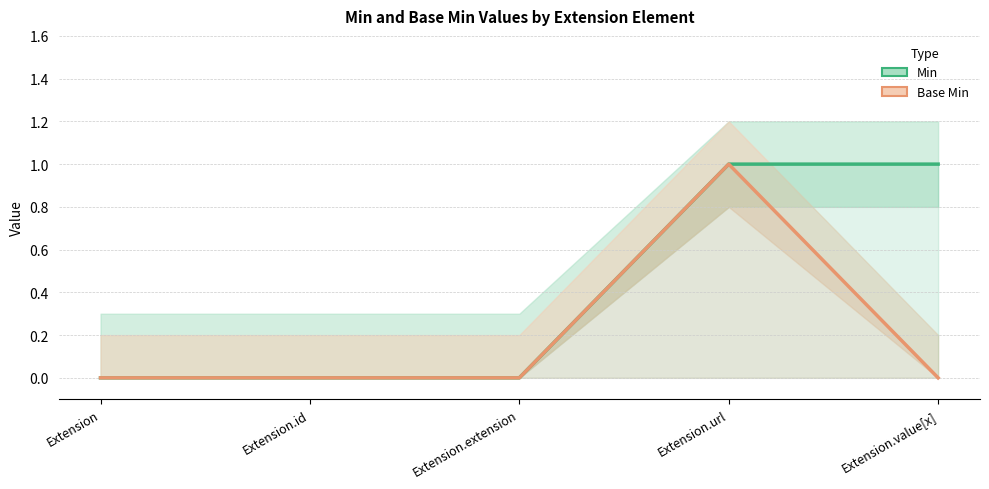

Rank the categories by Min value from lowest to highest.

Extension, Extension.id, Extension.extension, Extension.url, Extension.value[x]